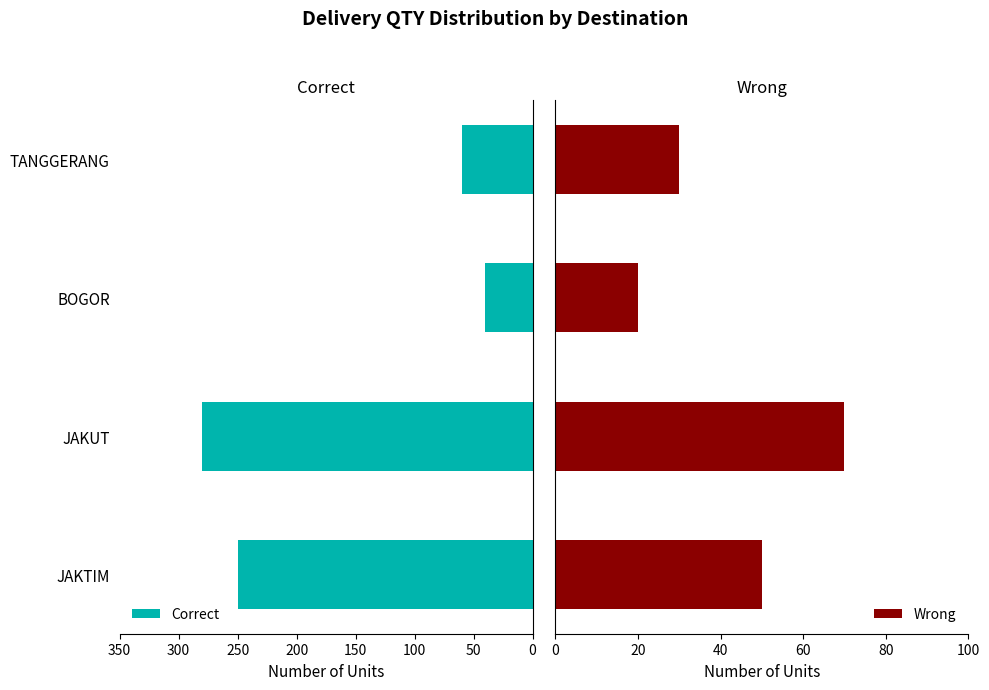

What are all the series names shown in the legend?

Correct, Wrong